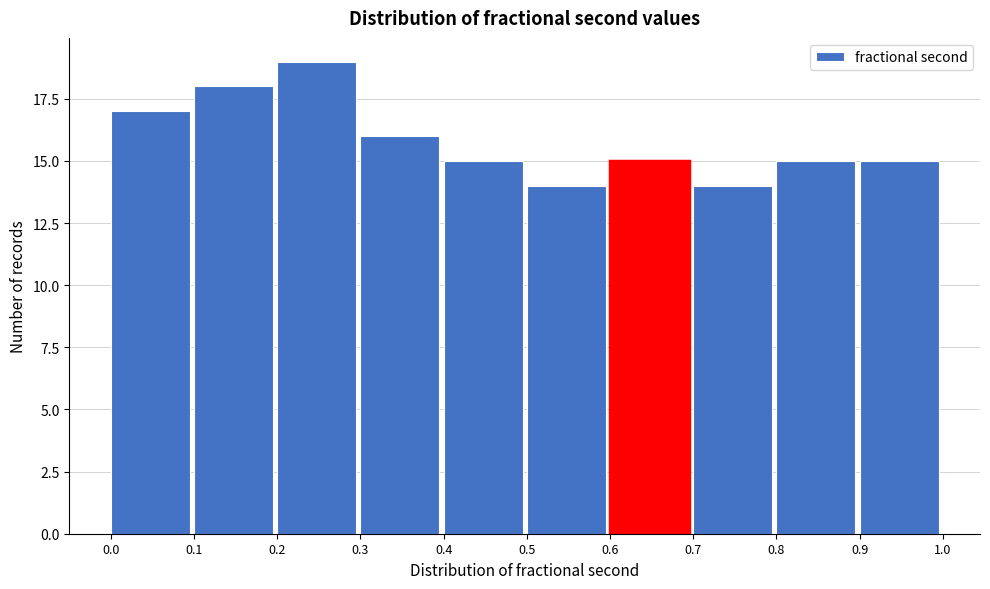

What is the height of the bar covering 0.3 to 0.4 on the x-axis? The values are not printed on the chart, so give them approximately, as read against the axis.

16